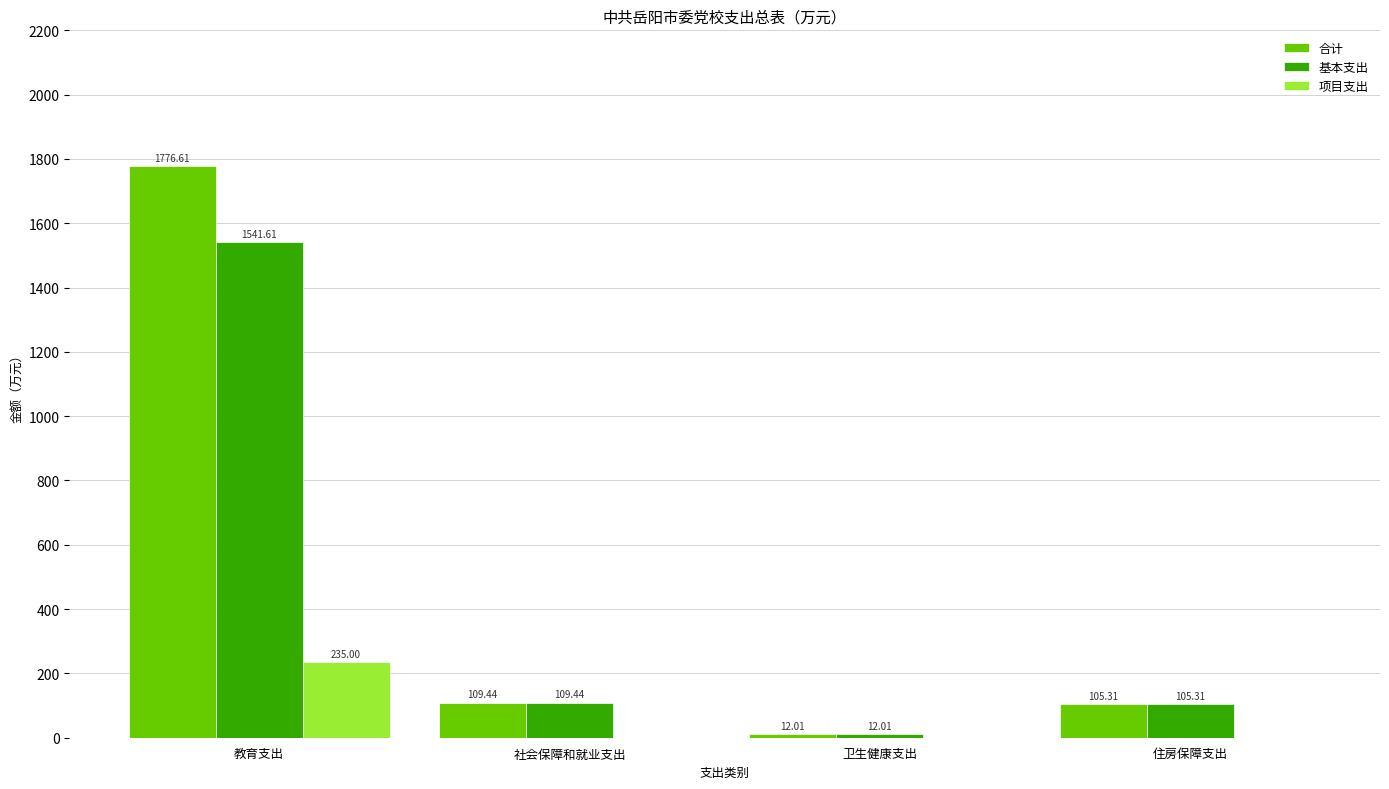

At which label does 基本支出 reach its peak?

教育支出